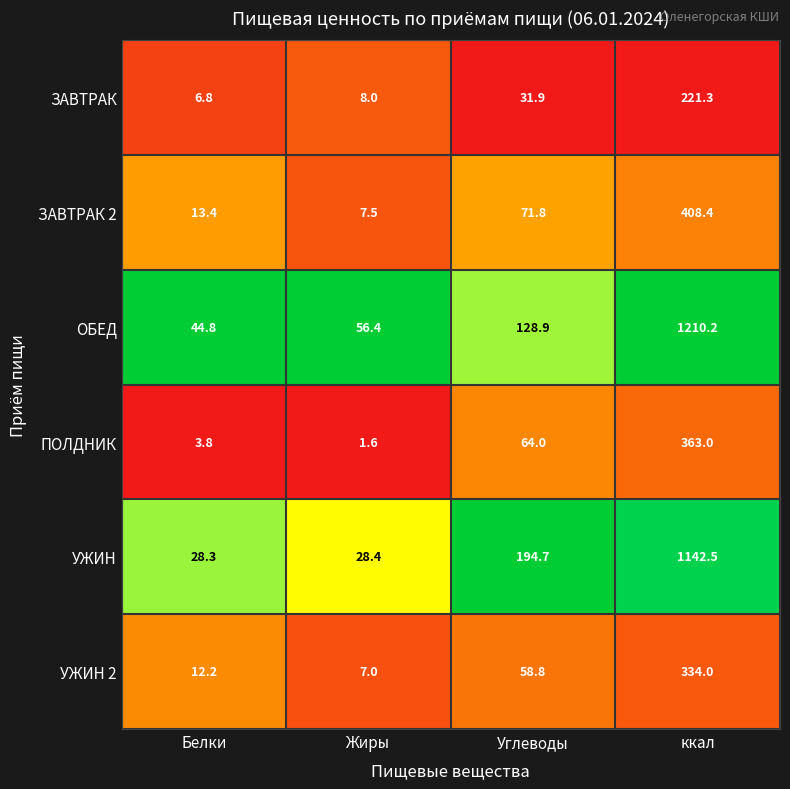

What is the difference between the maximum and second lowest values in the УЖИН series?

1114.1